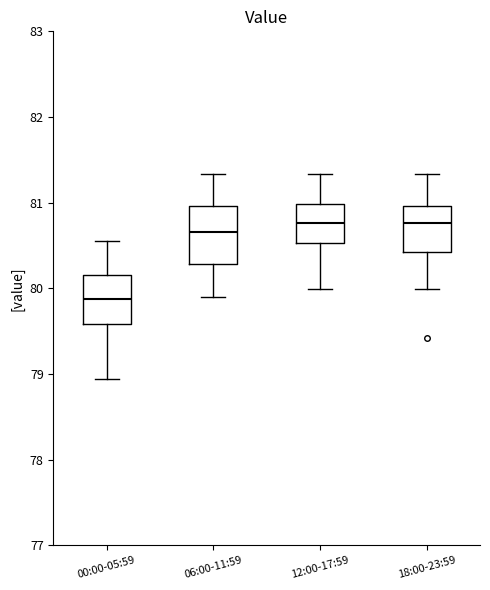

Where is the upper edge of the box for 12:00-17:59 on the y-axis? The values are not printed on the chart, so give them approximately, as read against the axis.

81.0